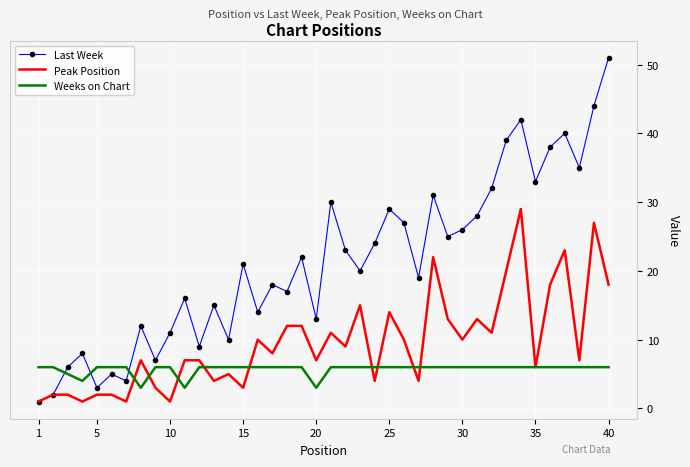

List the series in order of their peak value, lowest first.

Weeks on Chart, Peak Position, Last Week